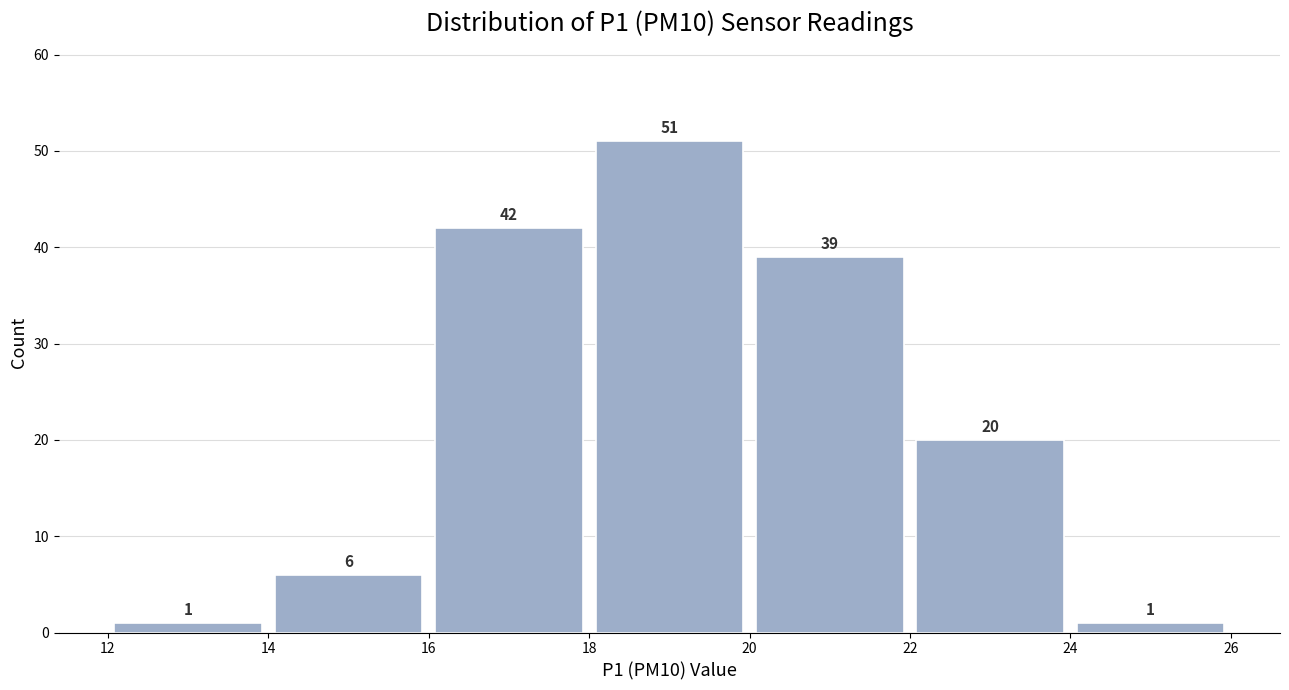

Which range on the x-axis has the tallest bar?

18 to 20